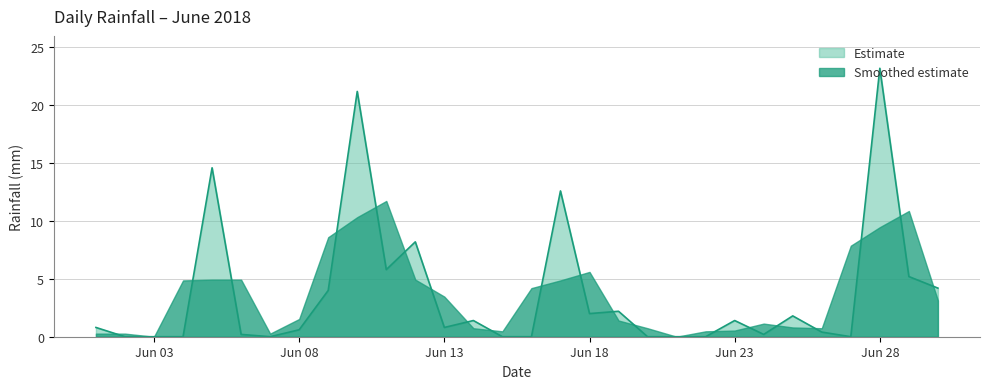

How many points are lower than both their immediate neighbors (excluding endpoints)?

6